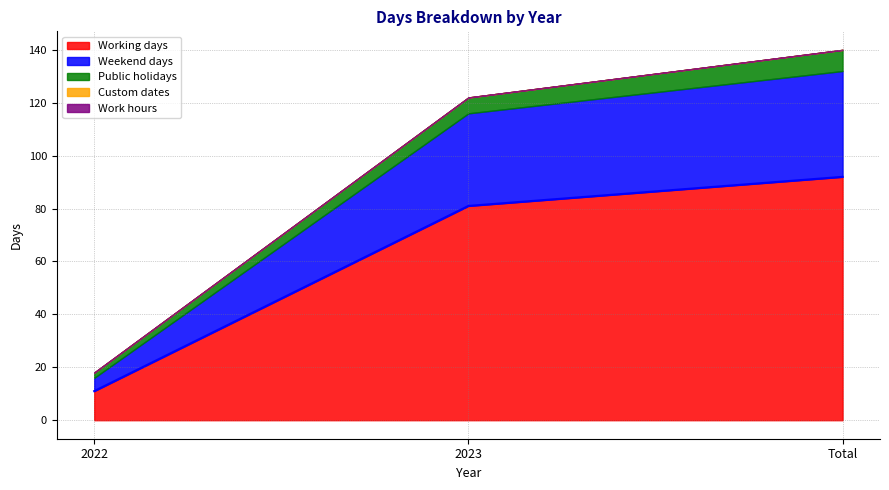

What is the difference between the highest and lowest values at Total?

92